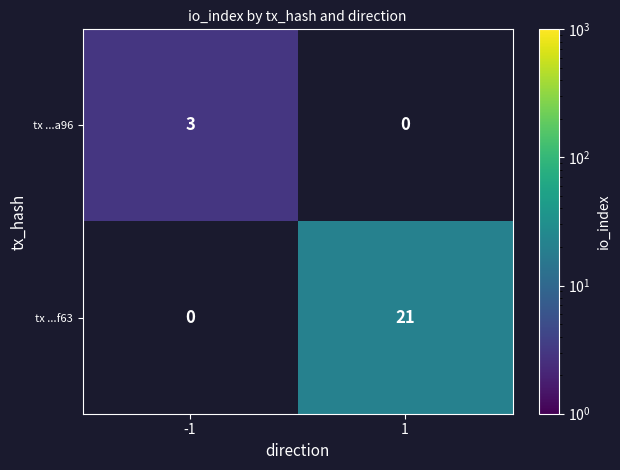

Is the value of tx ...f63 at 1 greater than the value of tx ...a96 at -1?

Yes